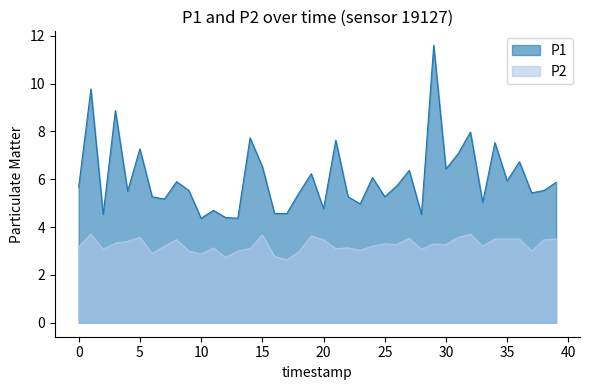

Count the number of categories in the chart.

40